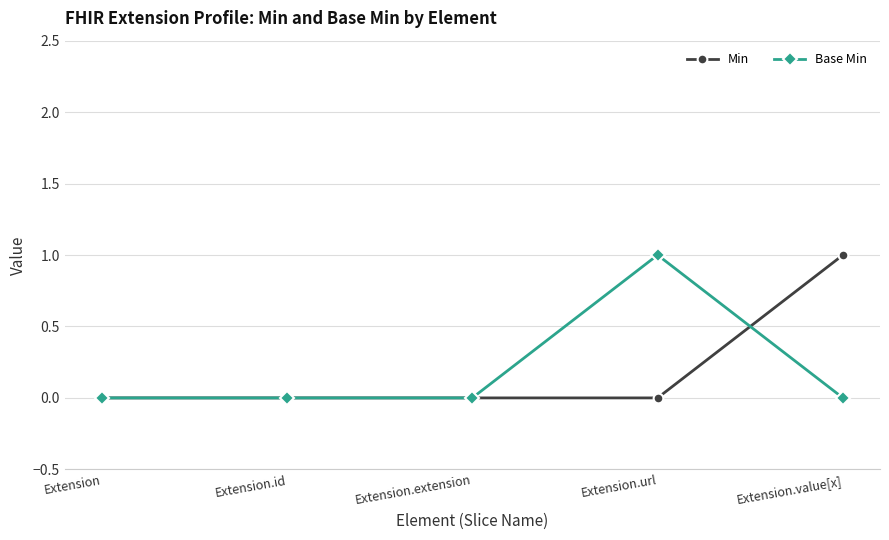

Between Extension and Extension.url, which series saw the biggest shift?

Base Min